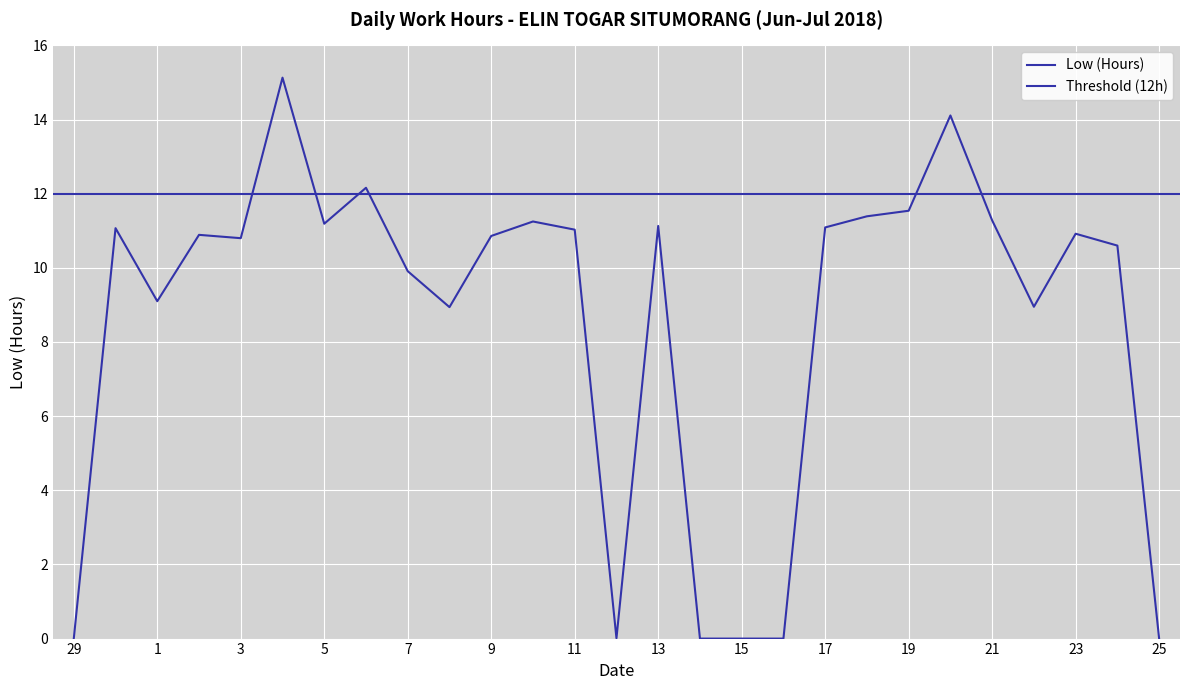

True or false: the data has more than 0 interior local peaks.

True